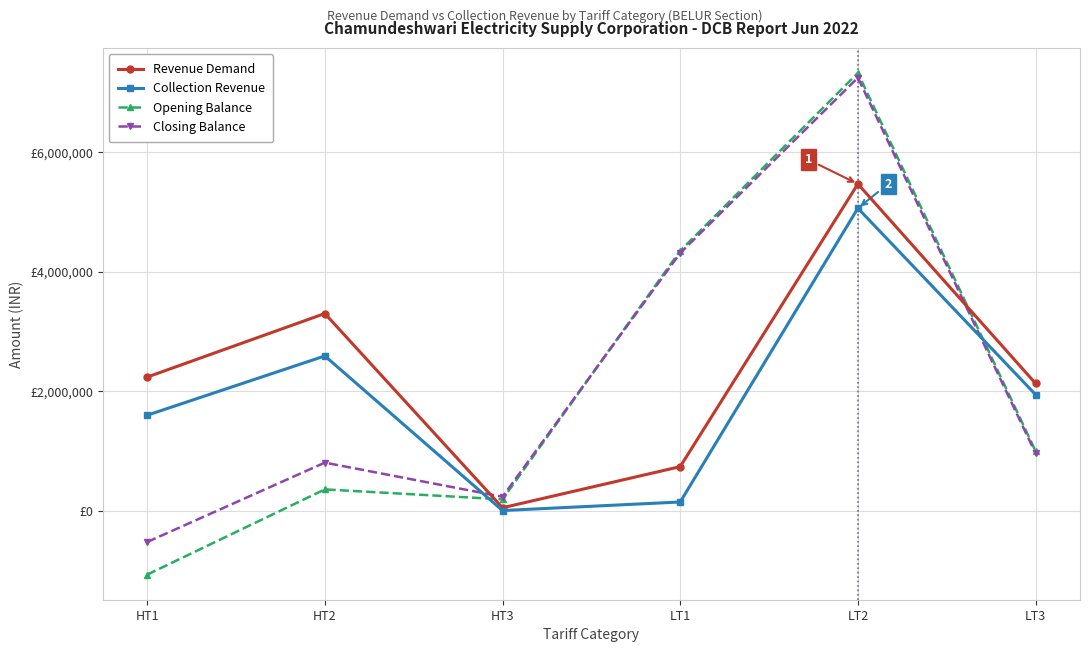

Does the chart have visible grid lines?

Yes